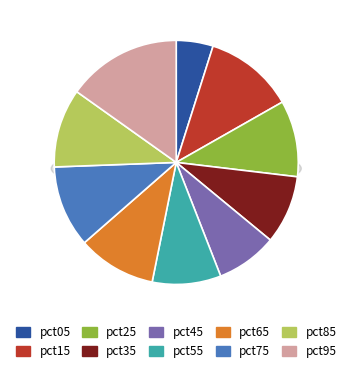

Count the number of slices in the pie.

10